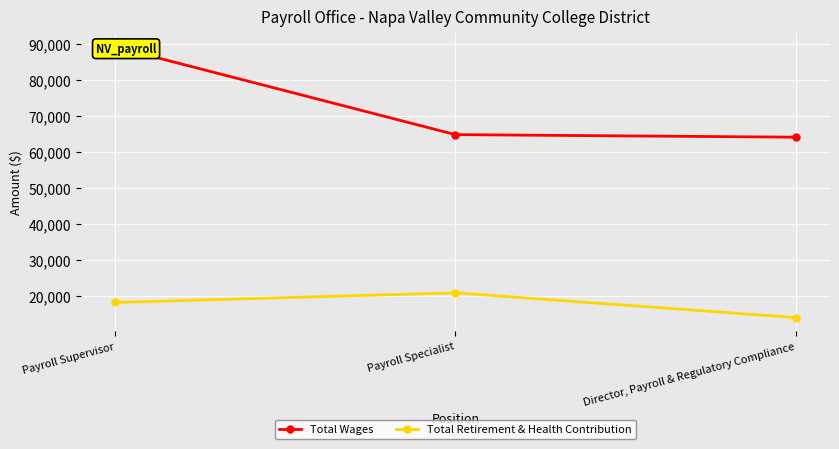

Rank the series at Director, Payroll & Regulatory Compliance from highest to lowest value.

Total Wages, Total Retirement & Health Contribution